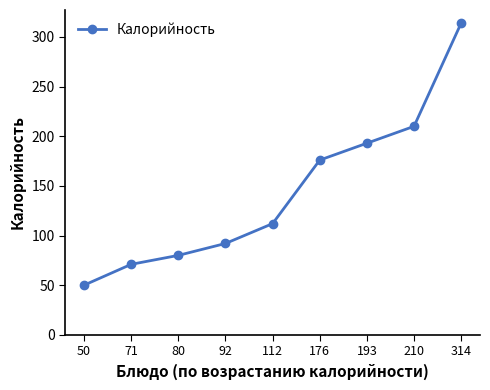

Does the chart have visible grid lines?

No